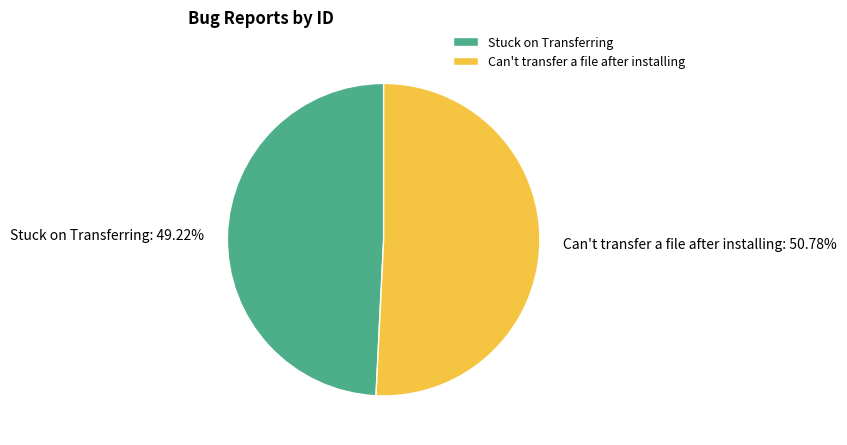

How many slices are in this pie chart?

2